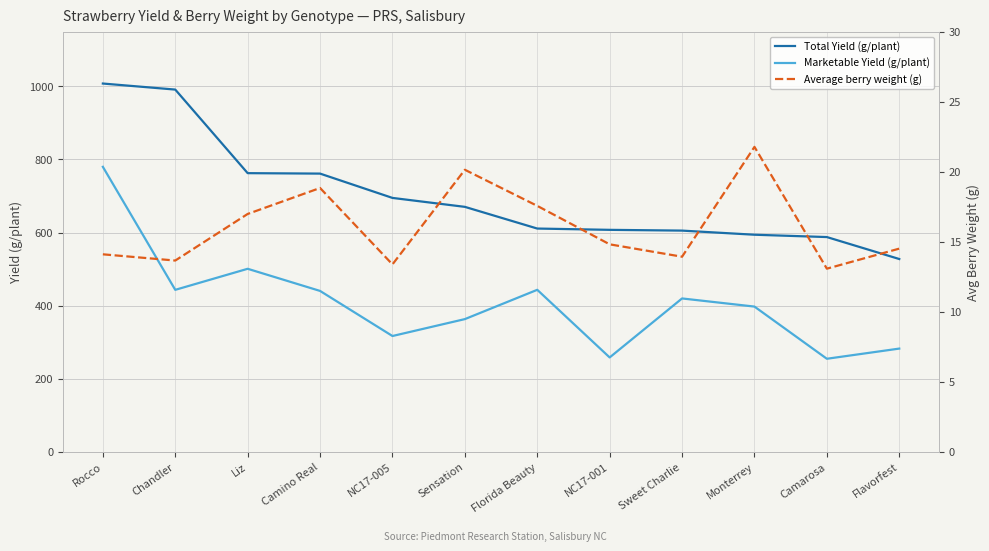

What is the minimum value for Average berry weight (g)?

13.1